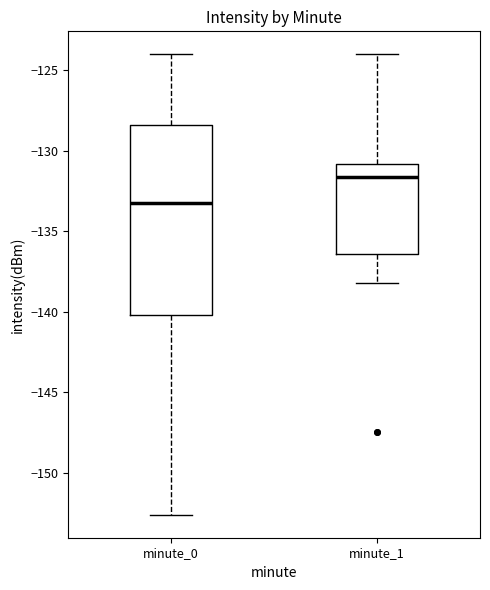

Which box's median line is the highest?

minute_1